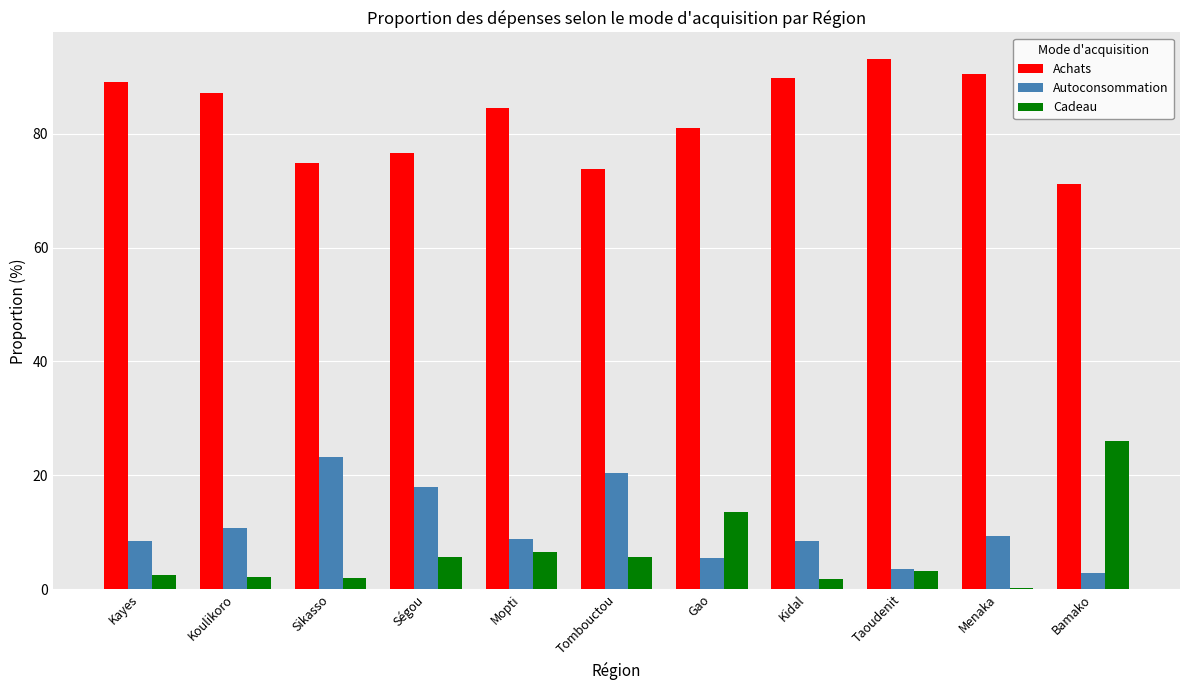

Which series has the largest total across all categories?

Achats